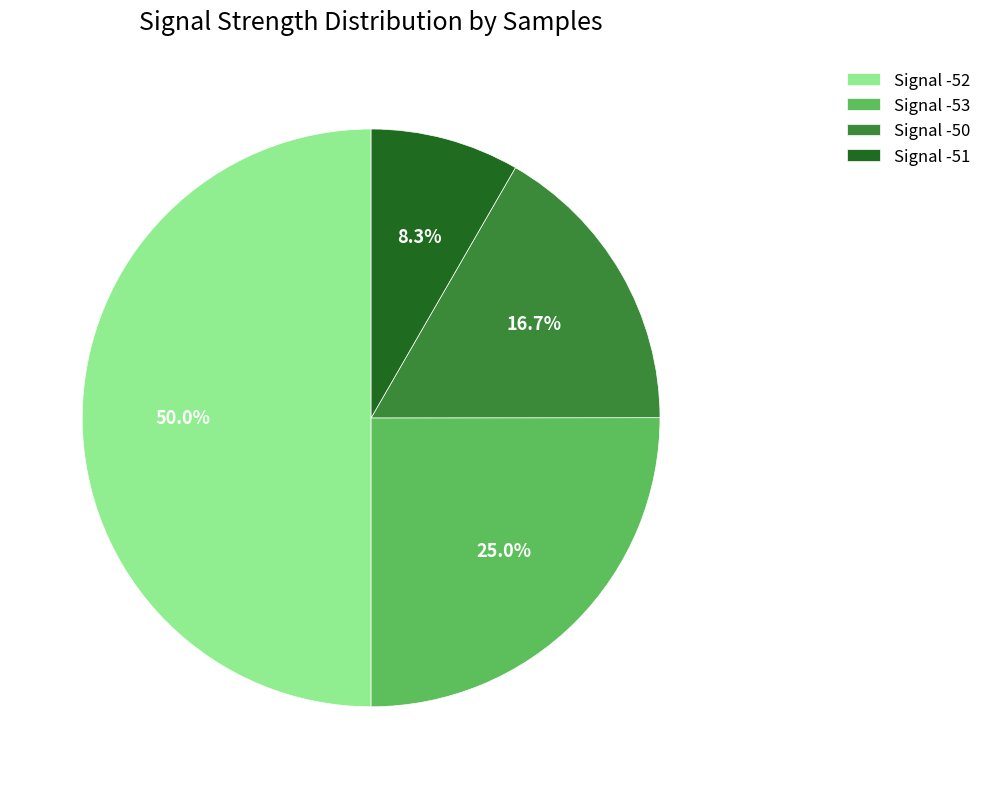

Which category has the biggest portion of the pie?

Signal -52